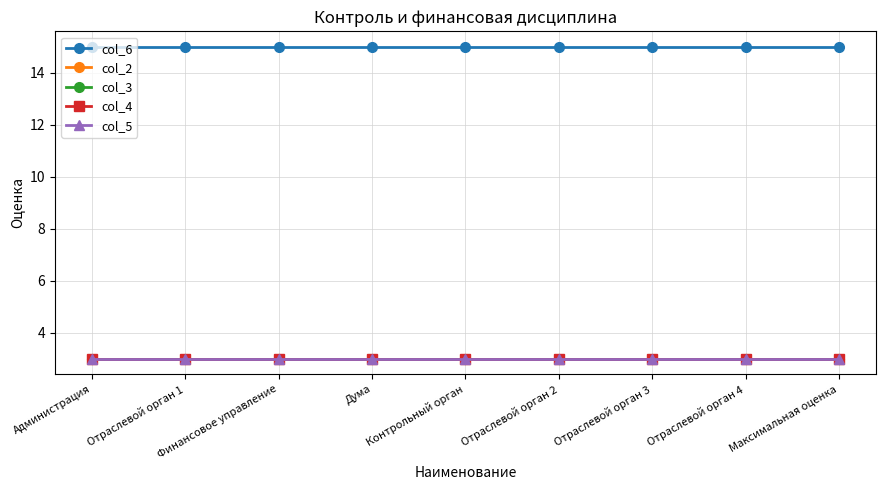

Is this an area chart (filled region under the line)?

No